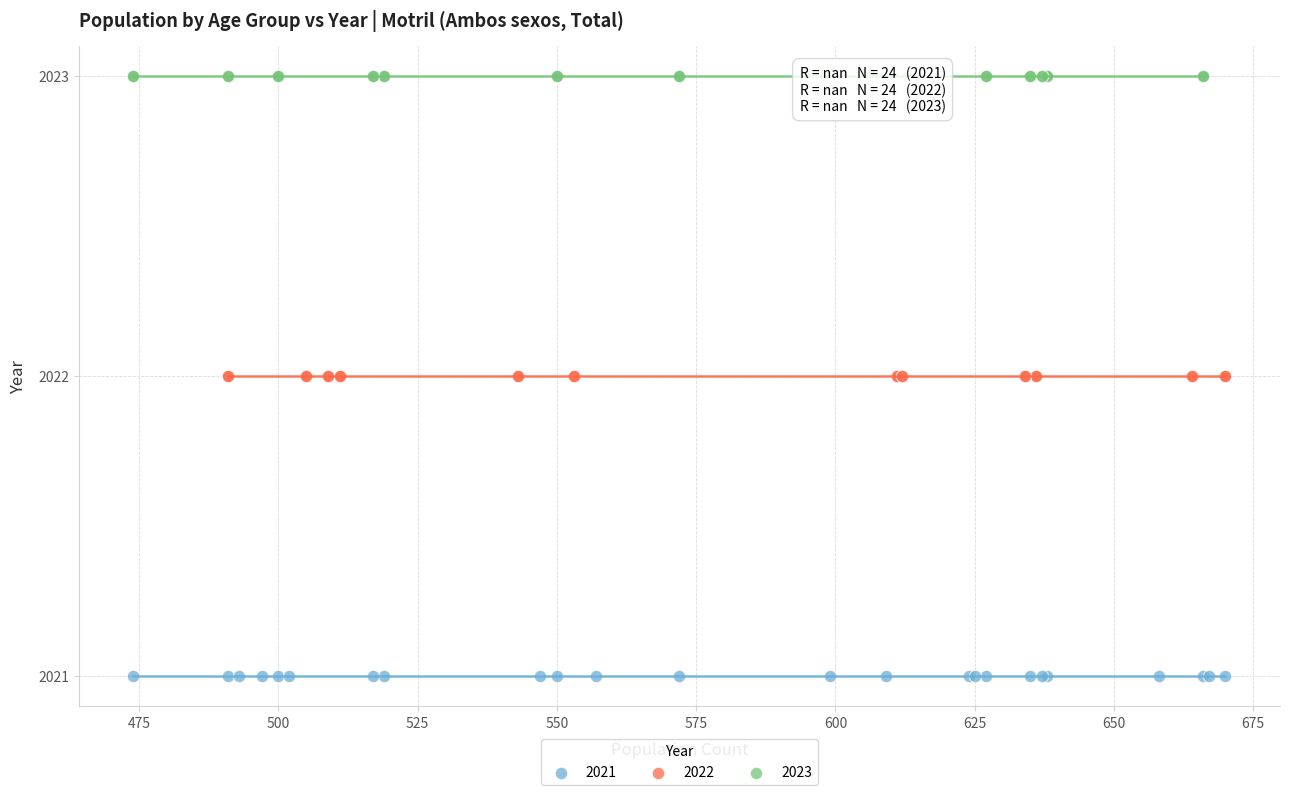

Which series contains the lowest Y value?

2021